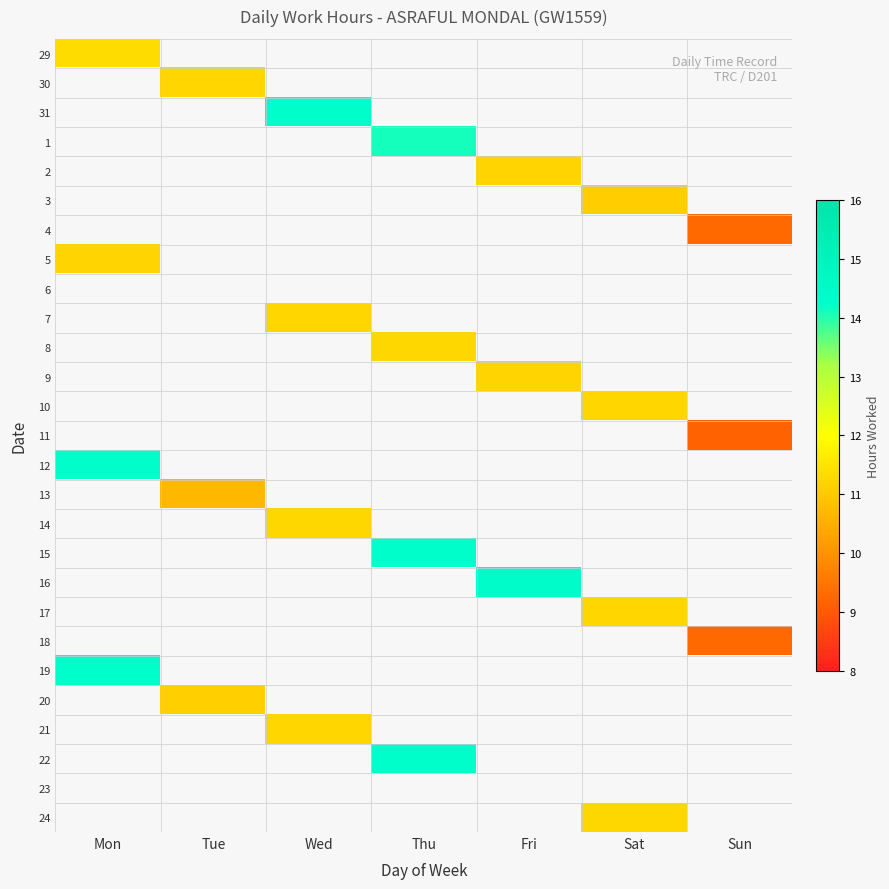

How many series are shown in this chart?

27